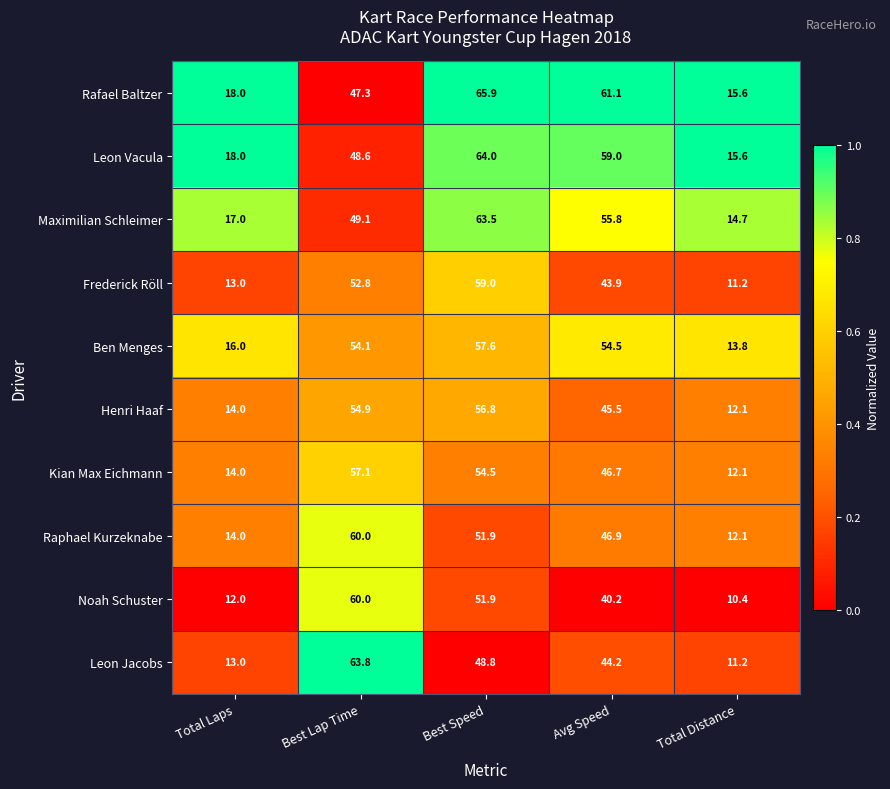

Which series has the widest spread of values?

Leon Jacobs